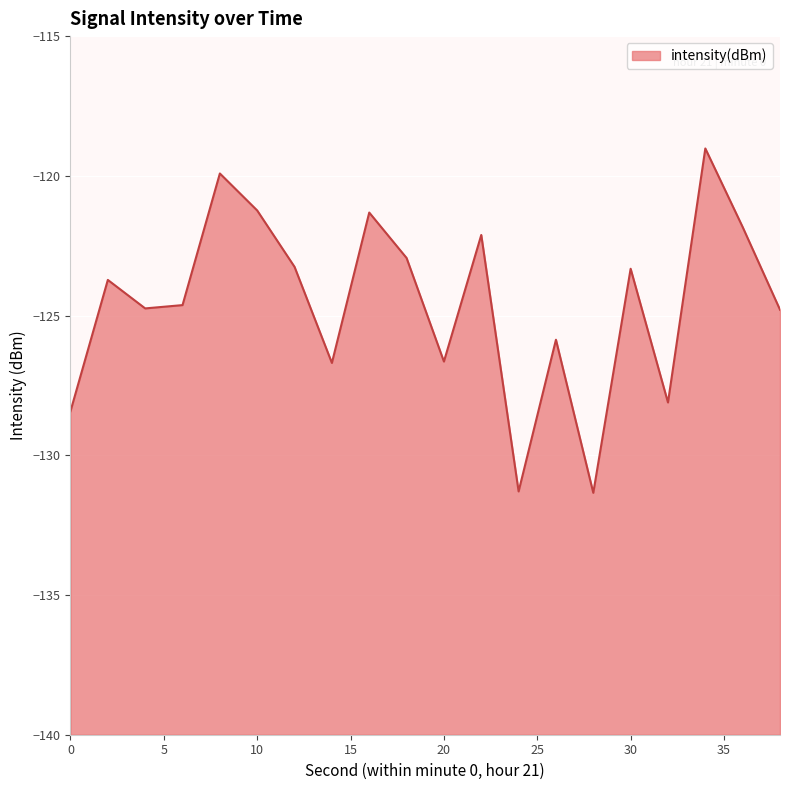

Where is the data nearest to the value -125?

38